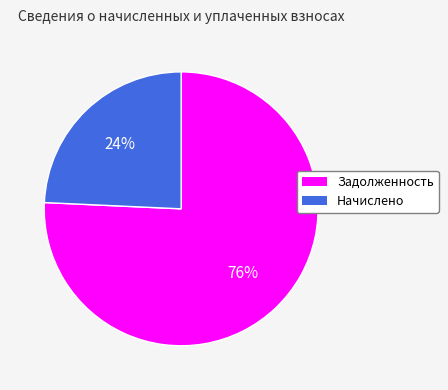

Is the sum of Задолженность and Начислено greater than half?

Yes